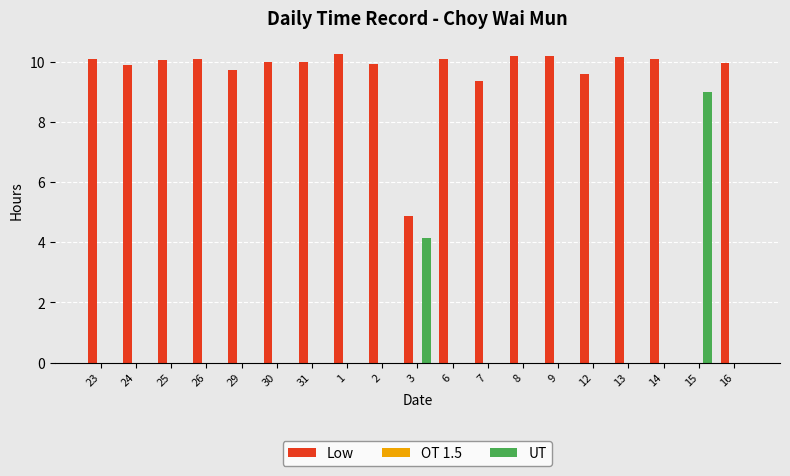

The value of UT at 7 is 0.0. True or false?

True